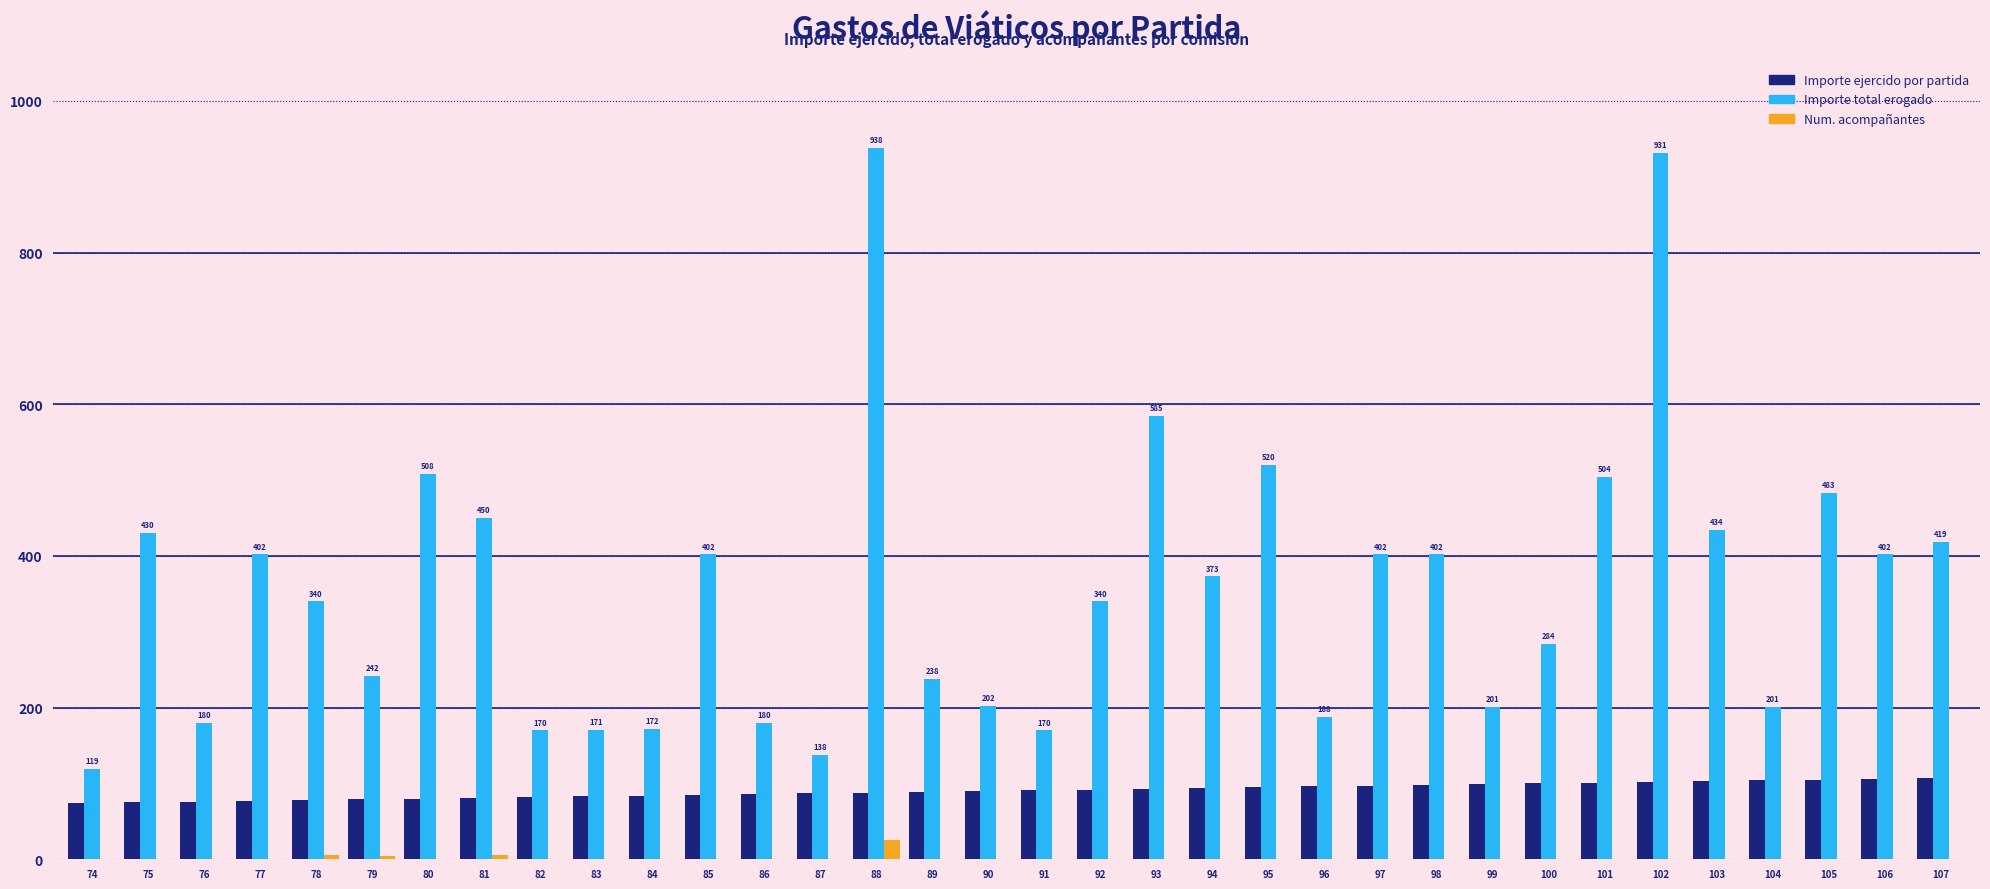

Which series changed the most between 90 and 103?

Importe total erogado